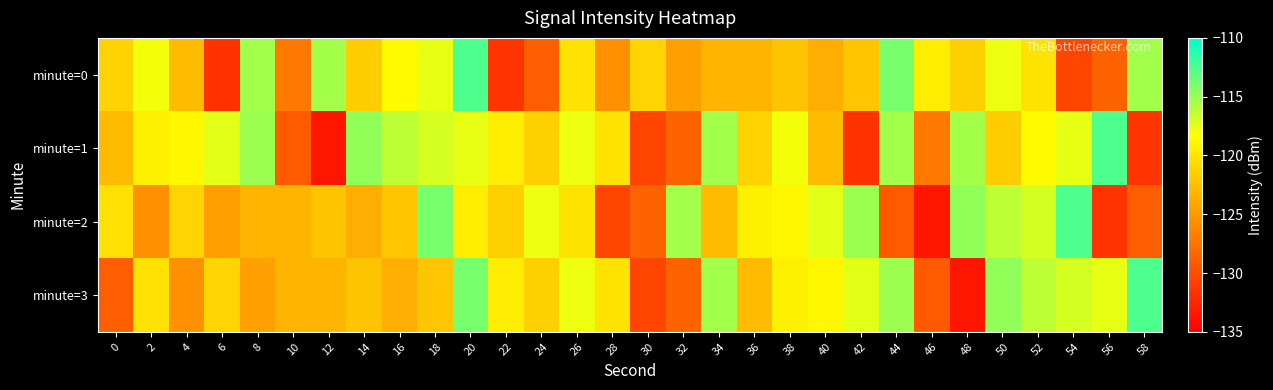

Which series has the largest range (max minus min)?

minute=1